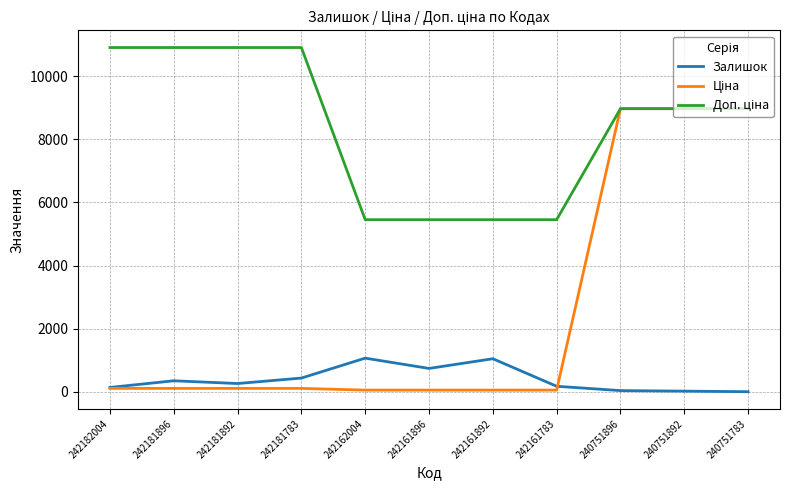

True or false: Залишок has a value of 741.0 at 242161896.

True